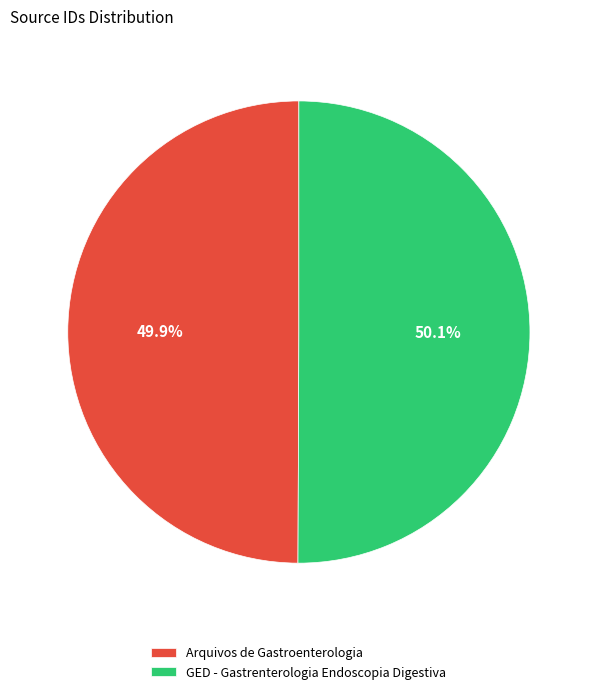

To the nearest percent, what percentage of the pie is GED - Gastrenterologia Endoscopia Digestiva?

50%